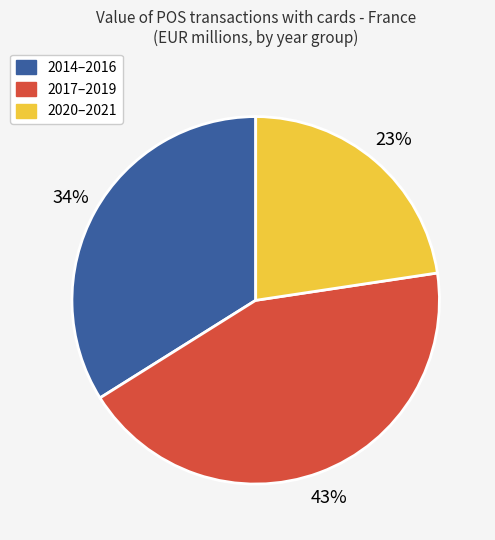

Does any single category account for the majority?

No